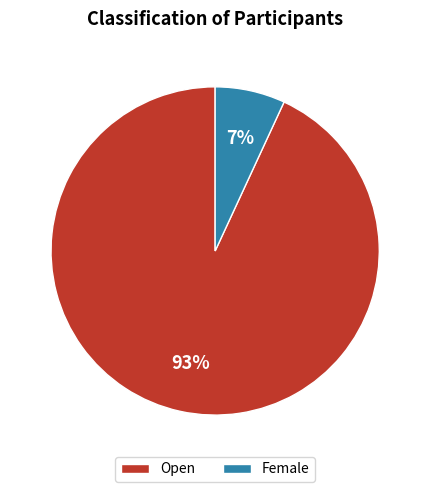

To the nearest percent, what portion does Female represent?

7%